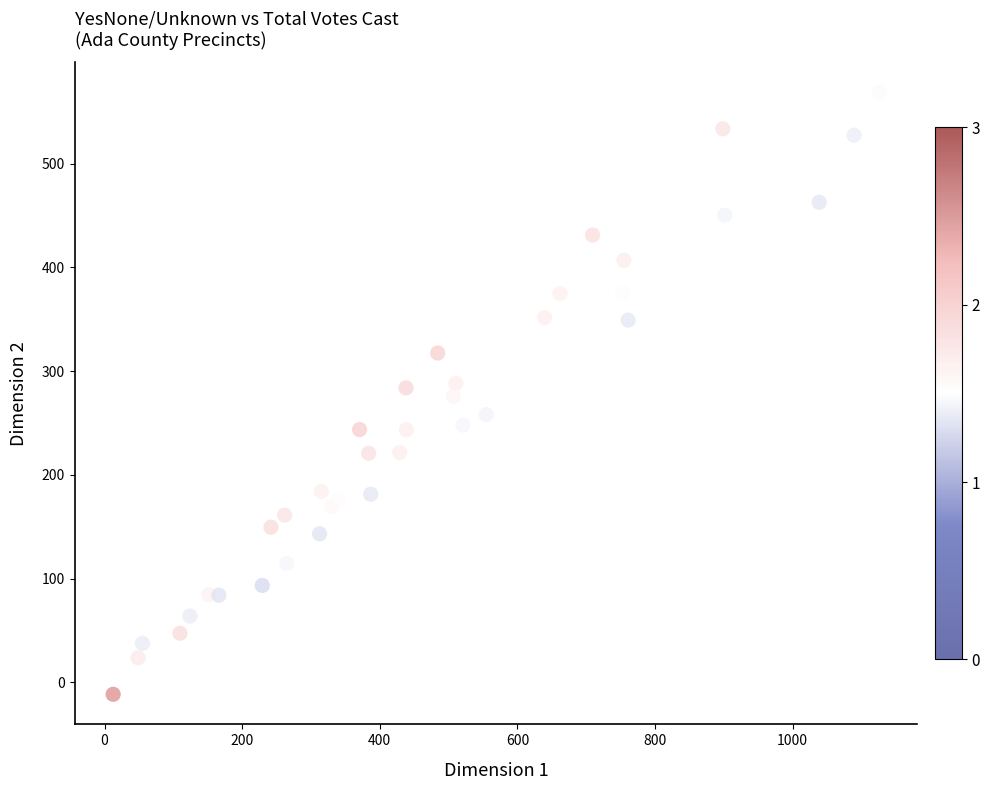

What is the range of X values (max minus min)?

1113.4